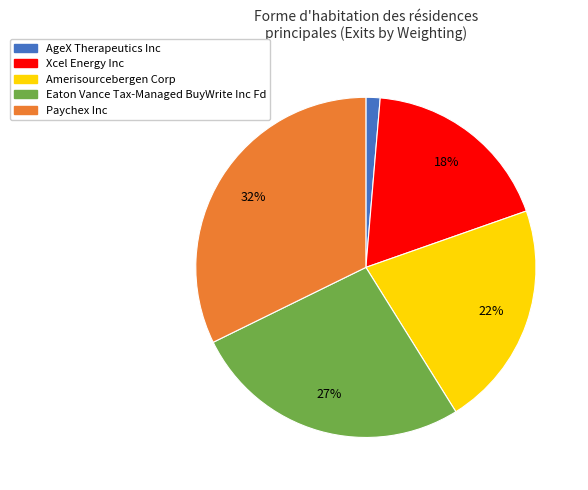

Rank the categories by value from highest to lowest.

Paychex Inc, Eaton Vance Tax-Managed BuyWrite Inc Fd, Amerisourcebergen Corp, Xcel Energy Inc, AgeX Therapeutics Inc